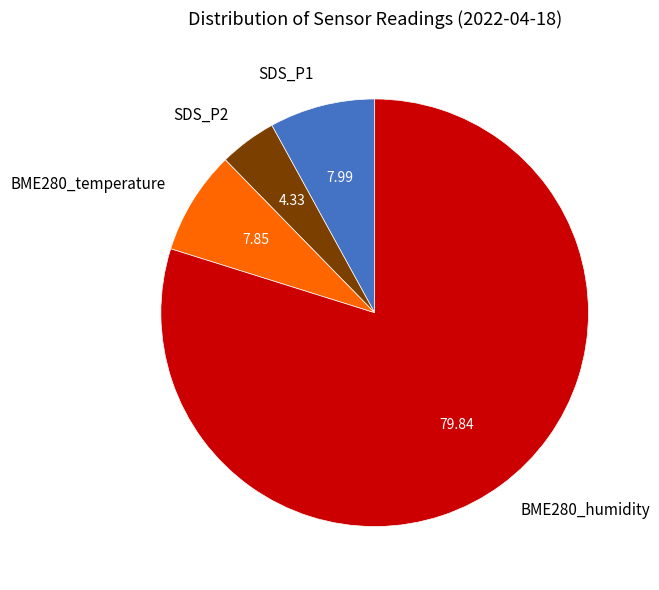

Is the sum of SDS_P2 and SDS_P1 greater than half?

No